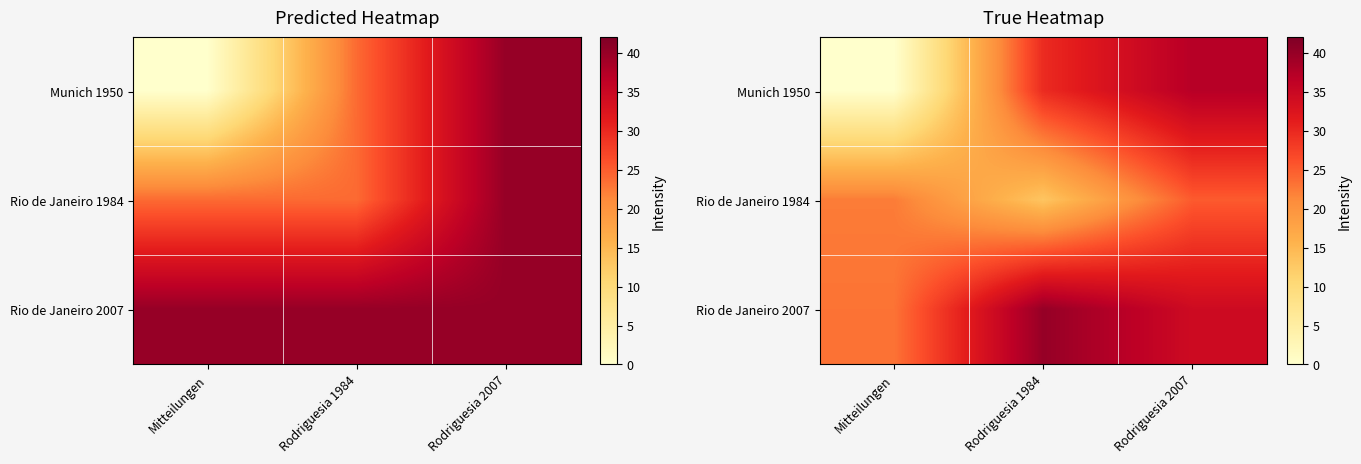

Which has a higher value, Rodriguesia 1984 or Rodriguesia 2007?

Rodriguesia 2007